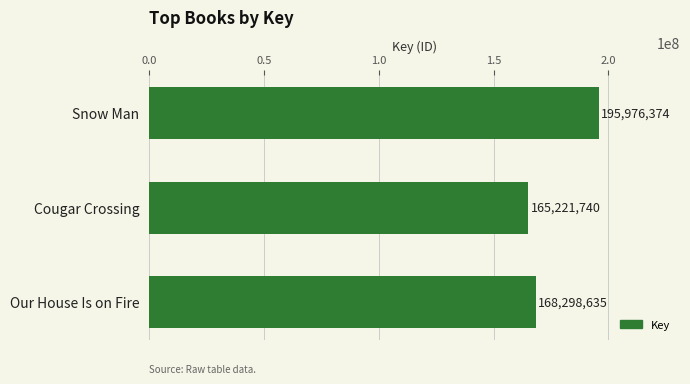

What is the change in value from Snow Man to Our House Is on Fire?

-27677739